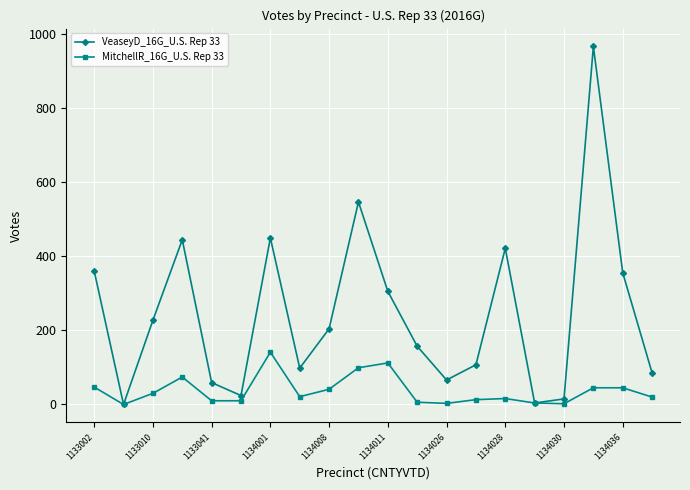

How many categories are shown in the chart?

20